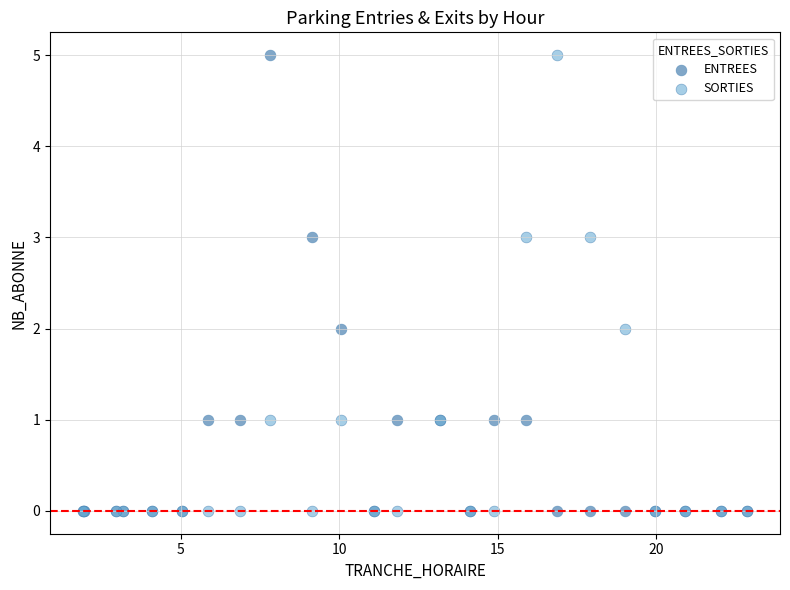

What are all the series names shown in the legend?

ENTREES, SORTIES